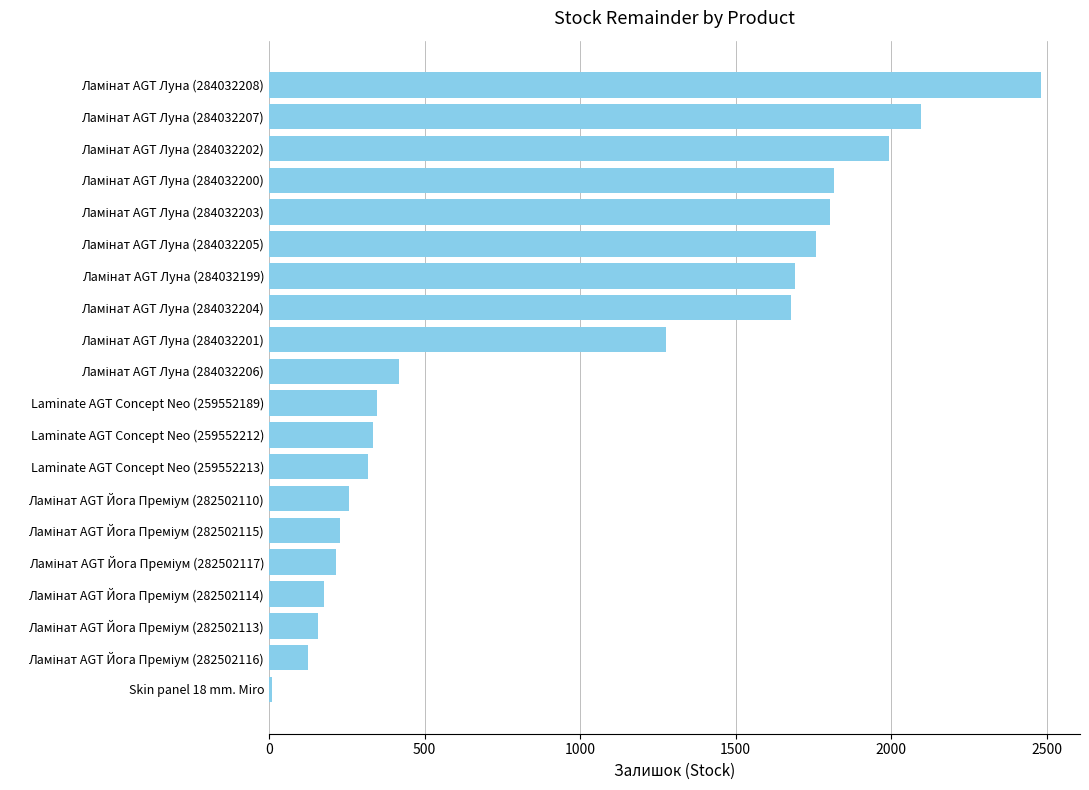

What is the difference between the maximum and minimum values?

2472